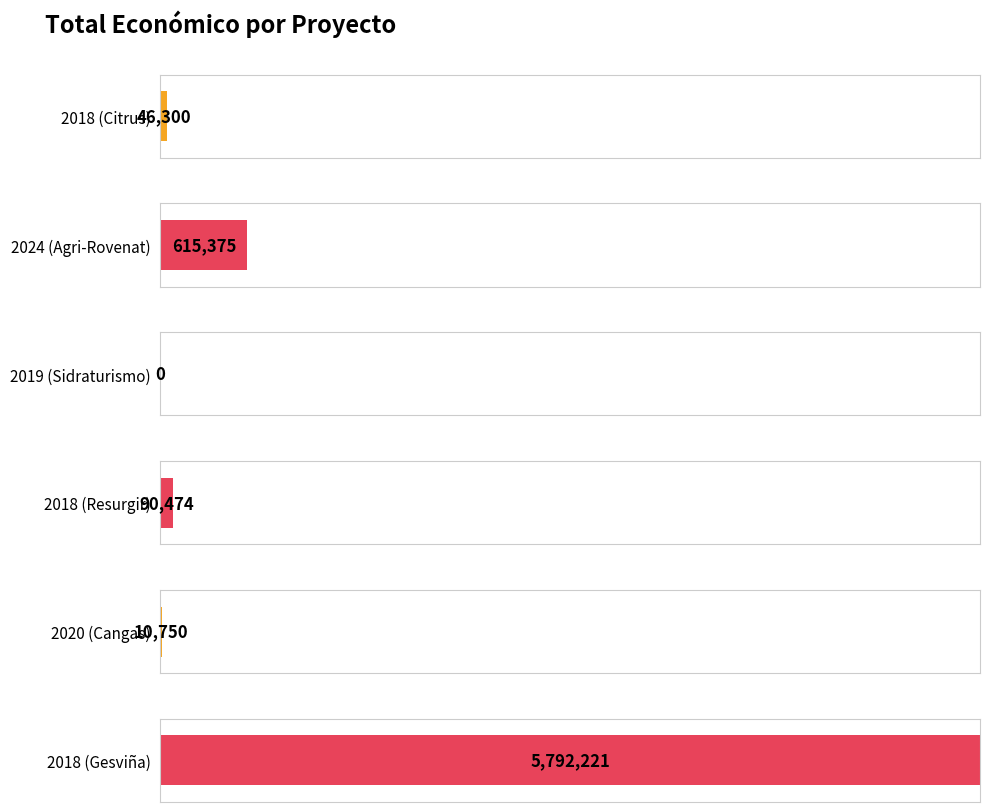

What is the label of the 6th bar from the left?

2018 (Gesviña)